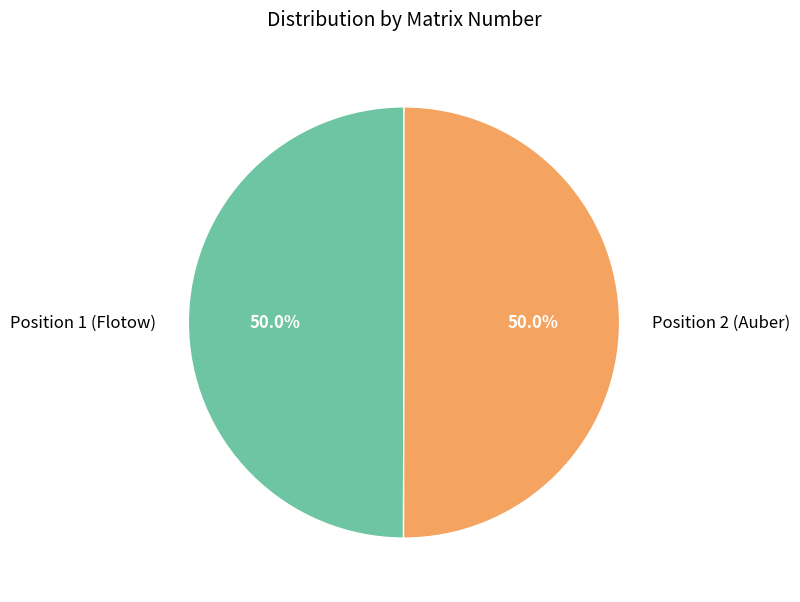

How many segments does this pie chart have?

2